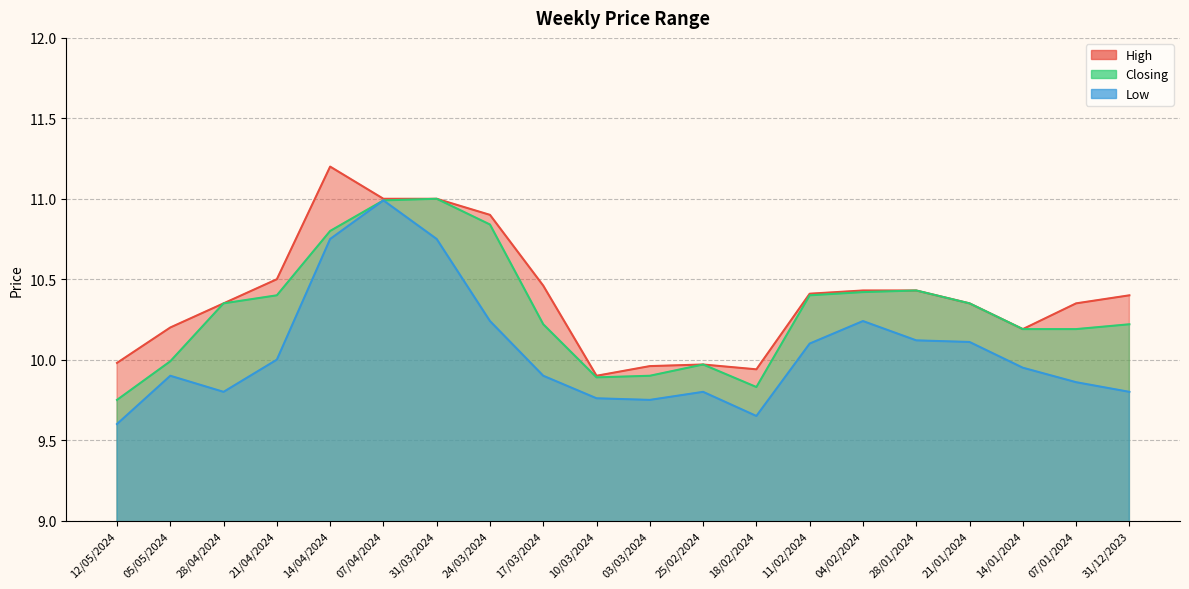

True or false: Low and High cross at least once.

False